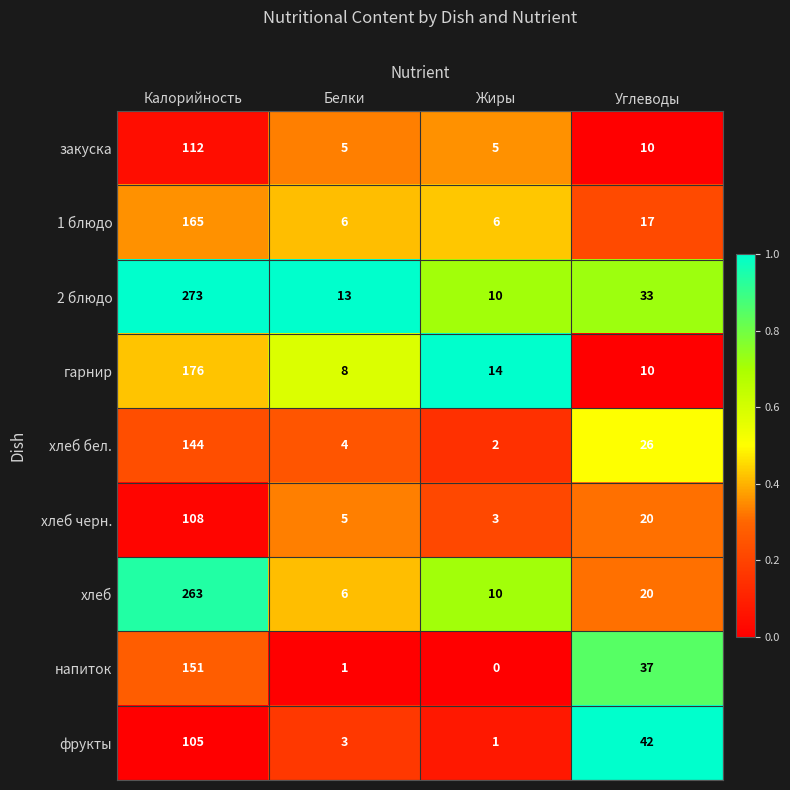

The 2 блюдо series shows 4 at Жиры. True or false?

False